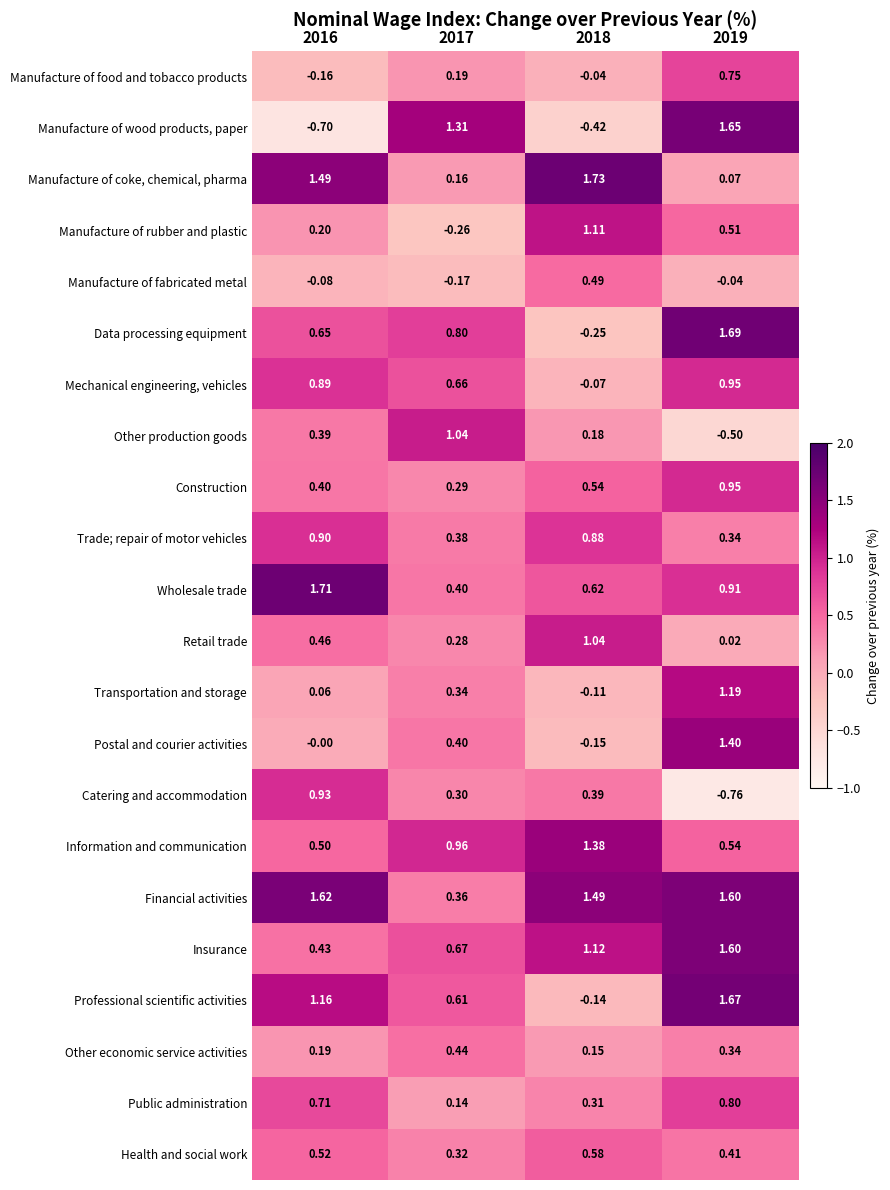

At 2016, list the series in order from largest to smallest.

Wholesale trade, Financial activities, Manufacture of coke, chemical, pharma, Professional scientific activities, Catering and accommodation, Trade; repair of motor vehicles, Mechanical engineering, vehicles, Public administration, Data processing equipment, Health and social work, Information and communication, Retail trade, Insurance, Construction, Other production goods, Manufacture of rubber and plastic, Other economic service activities, Transportation and storage, Postal and courier activities, Manufacture of fabricated metal, Manufacture of food and tobacco products, Manufacture of wood products, paper